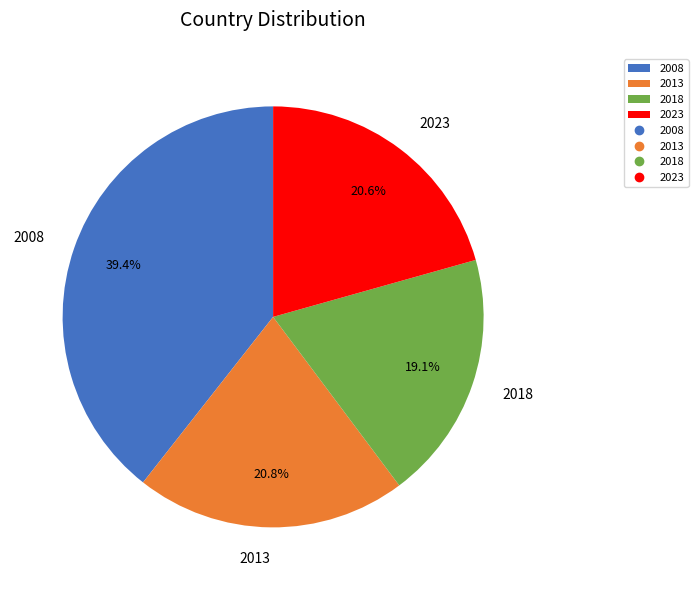

Combined, do 2023 and 2018 account for over 50%?

No